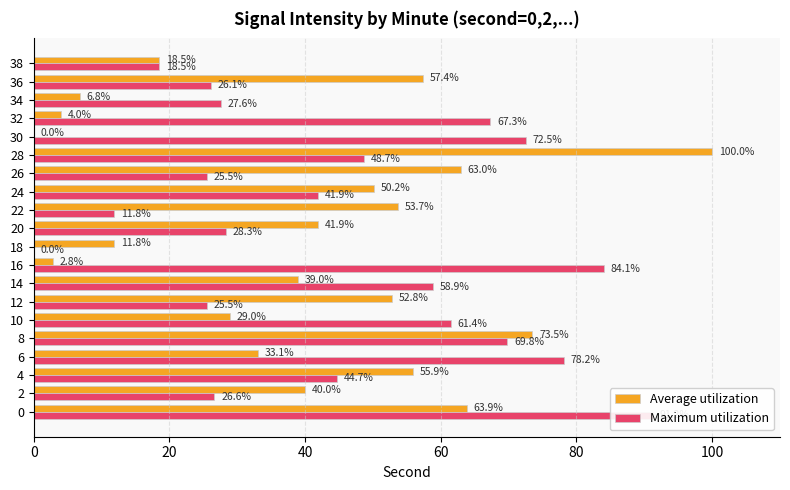

At 4, list the series in order from smallest to largest.

Maximum utilization, Average utilization